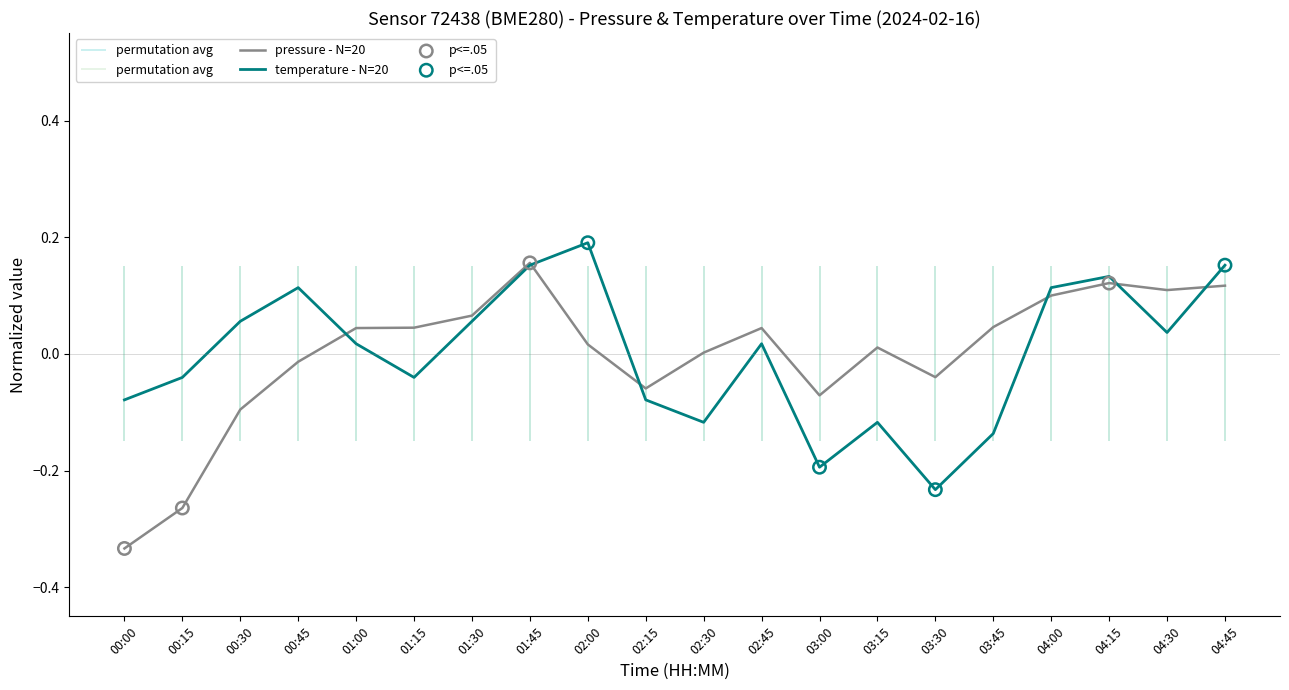

Which series reaches the minimum Y coordinate?

pressure - N=20